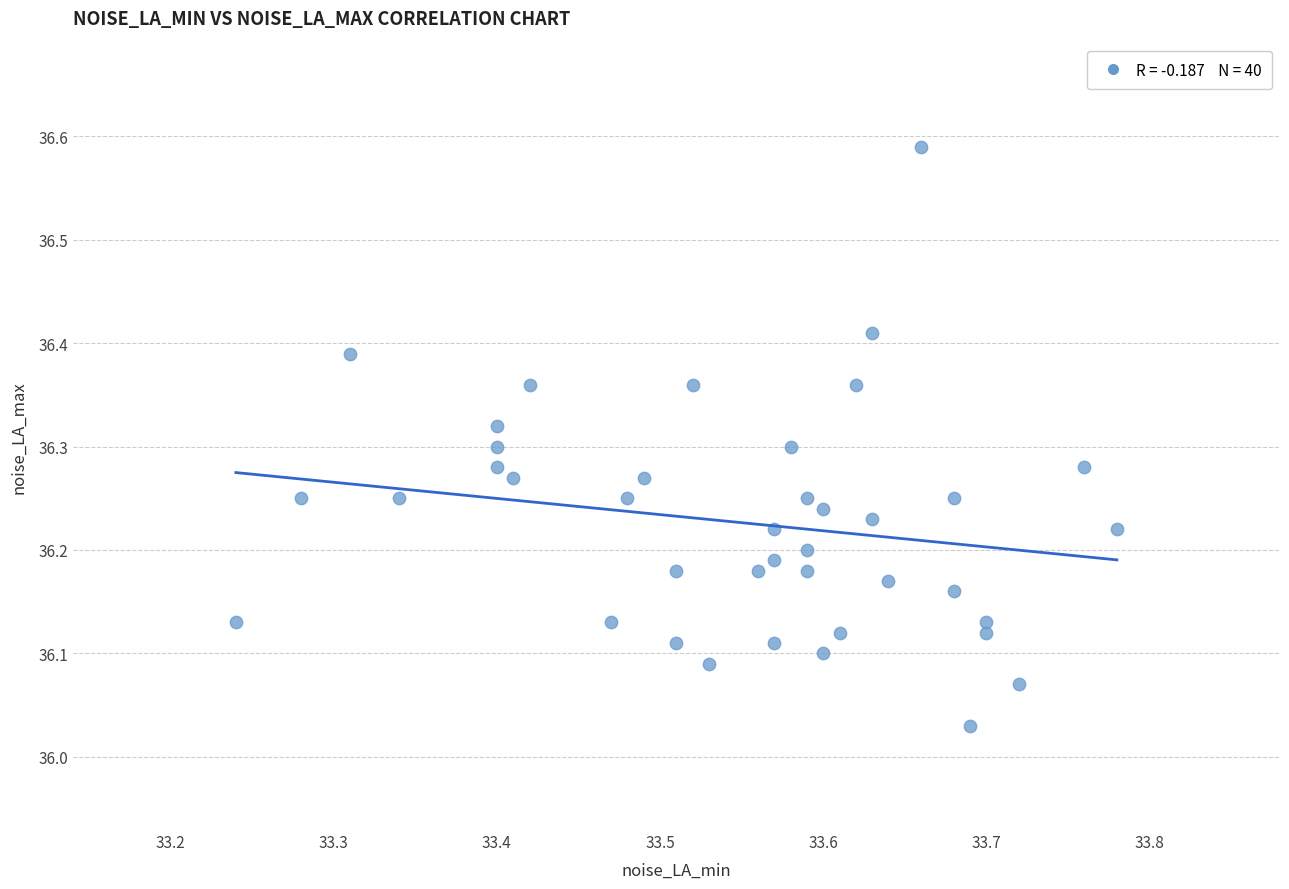

What is the range of X values (max minus min)?

0.5